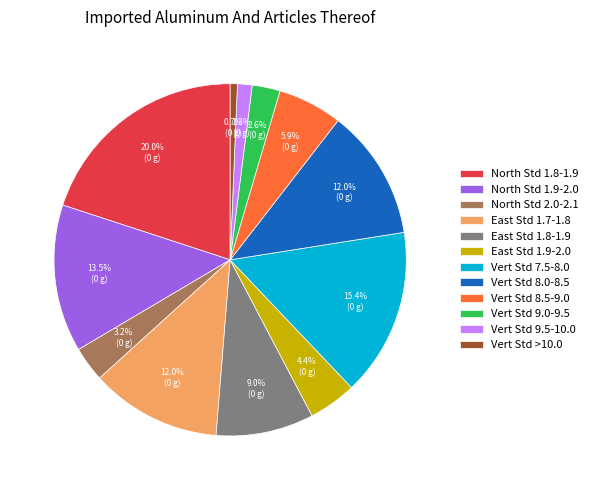

How much of the chart is everything except Vert Std 9.5-10.0?

98.7%